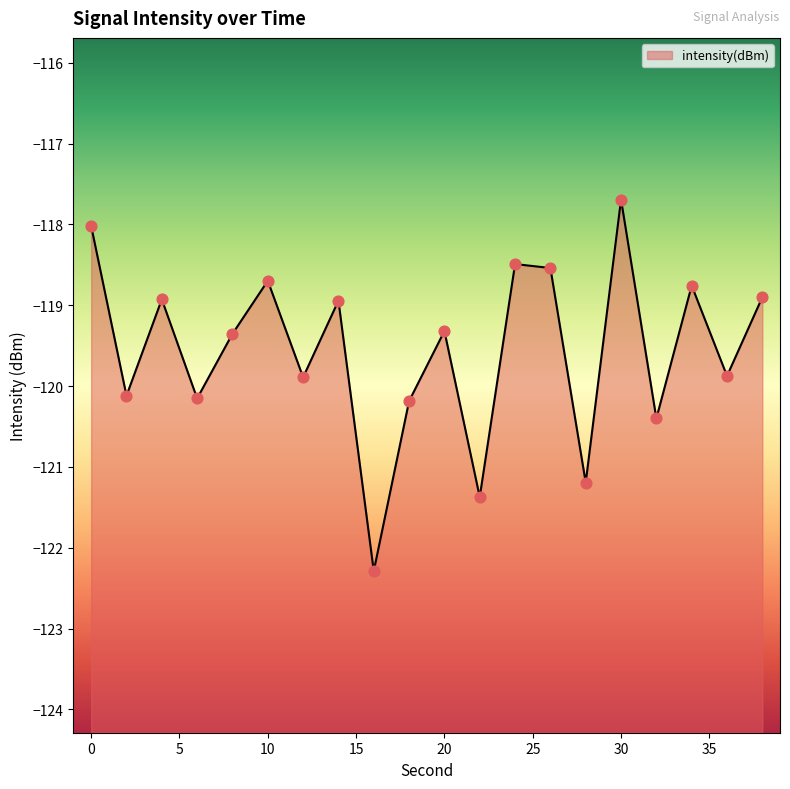

What is the change in value from 12 to 38?

+1.0